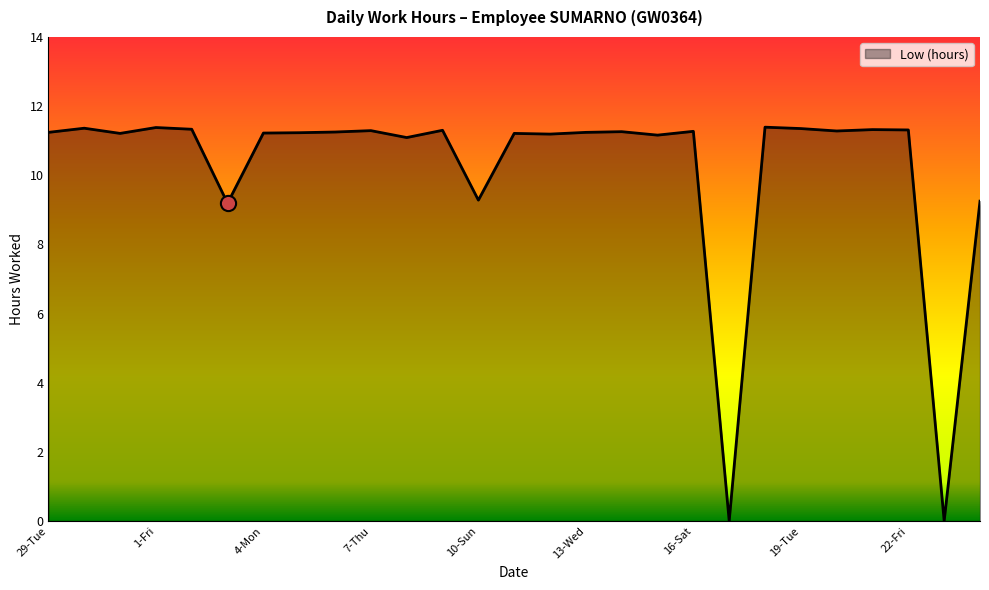

What is the maximum value shown in the chart?

11.4